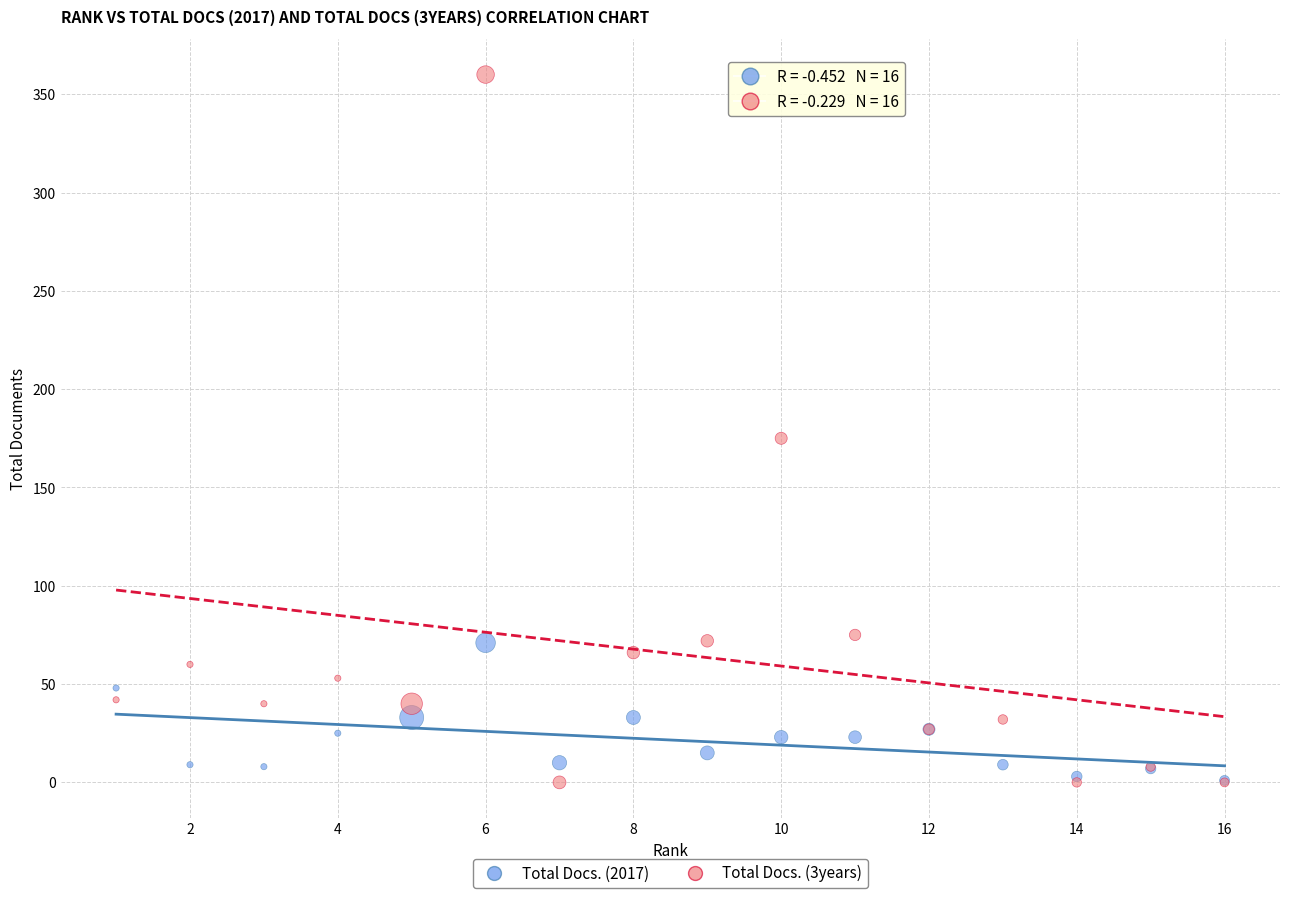

Across all series, what Y value is closest to 180?

175